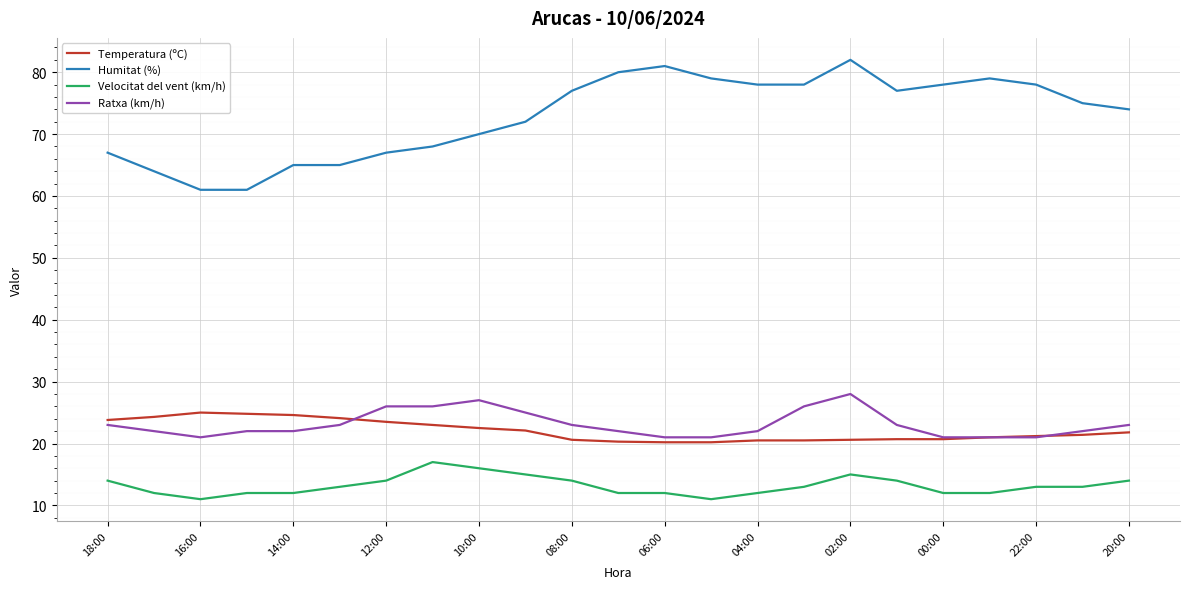

Which series has the largest total across all categories?

Humitat (%)